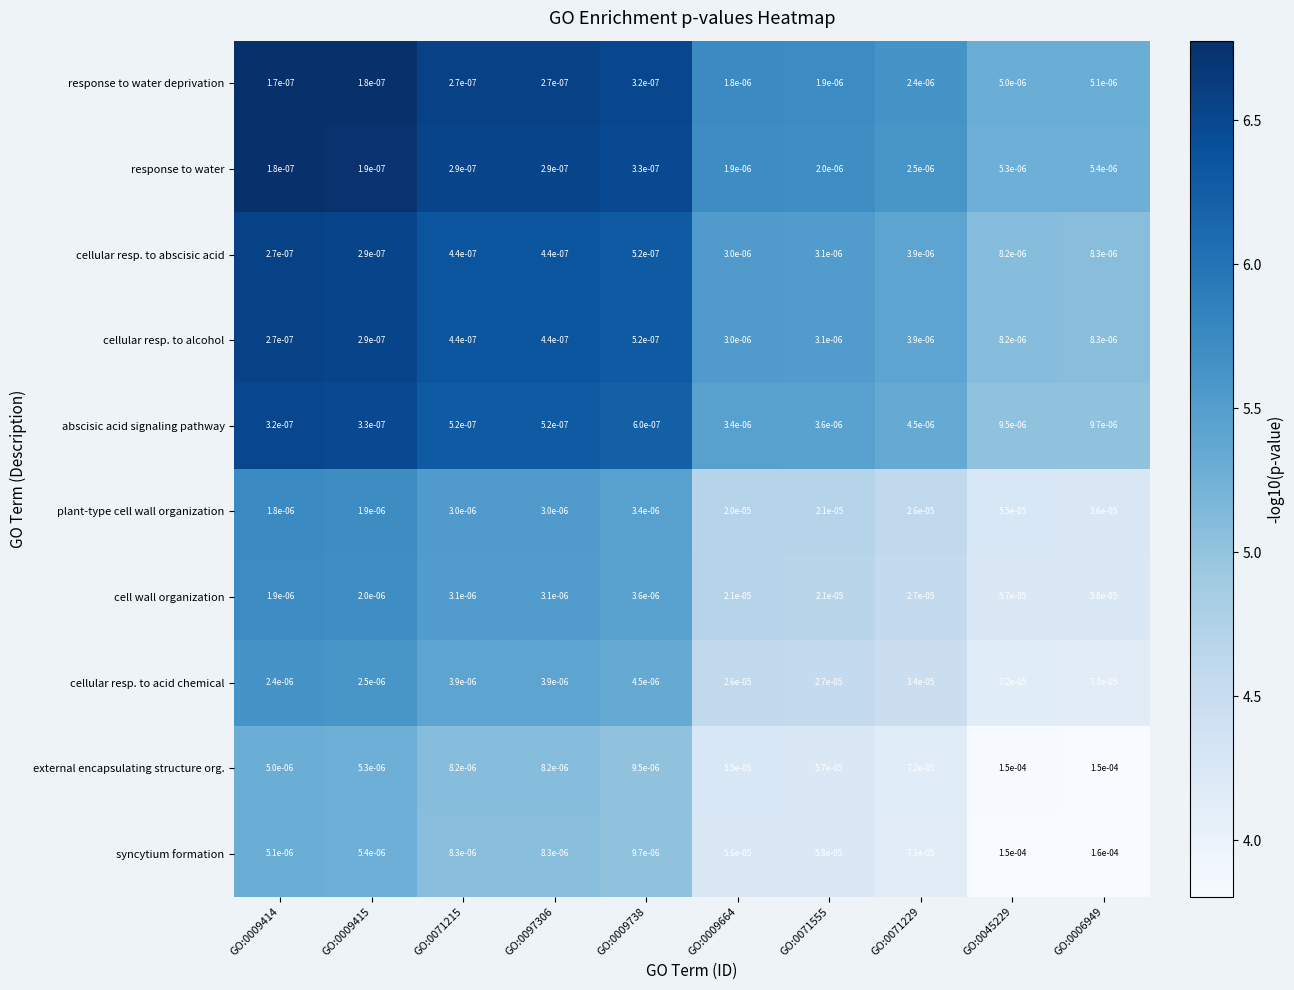

Is the value of cell wall organization at GO:0045229 greater than the value of cellular resp. to alcohol at GO:0009738?

Yes